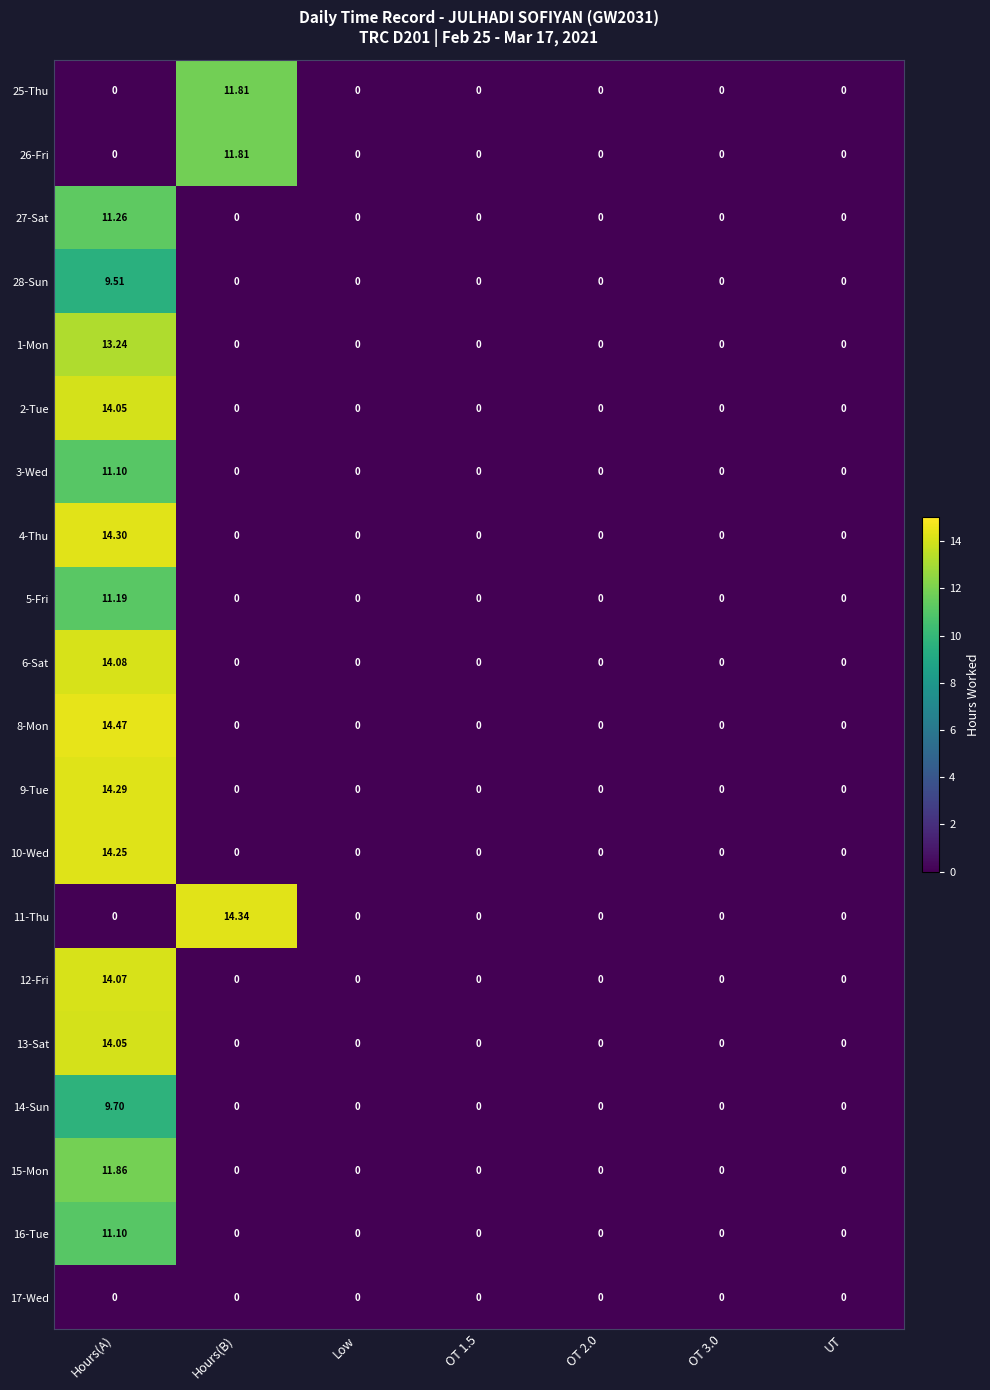

Is the value of 11-Thu at Hours(A) greater than the value of 1-Mon at Hours(A)?

No